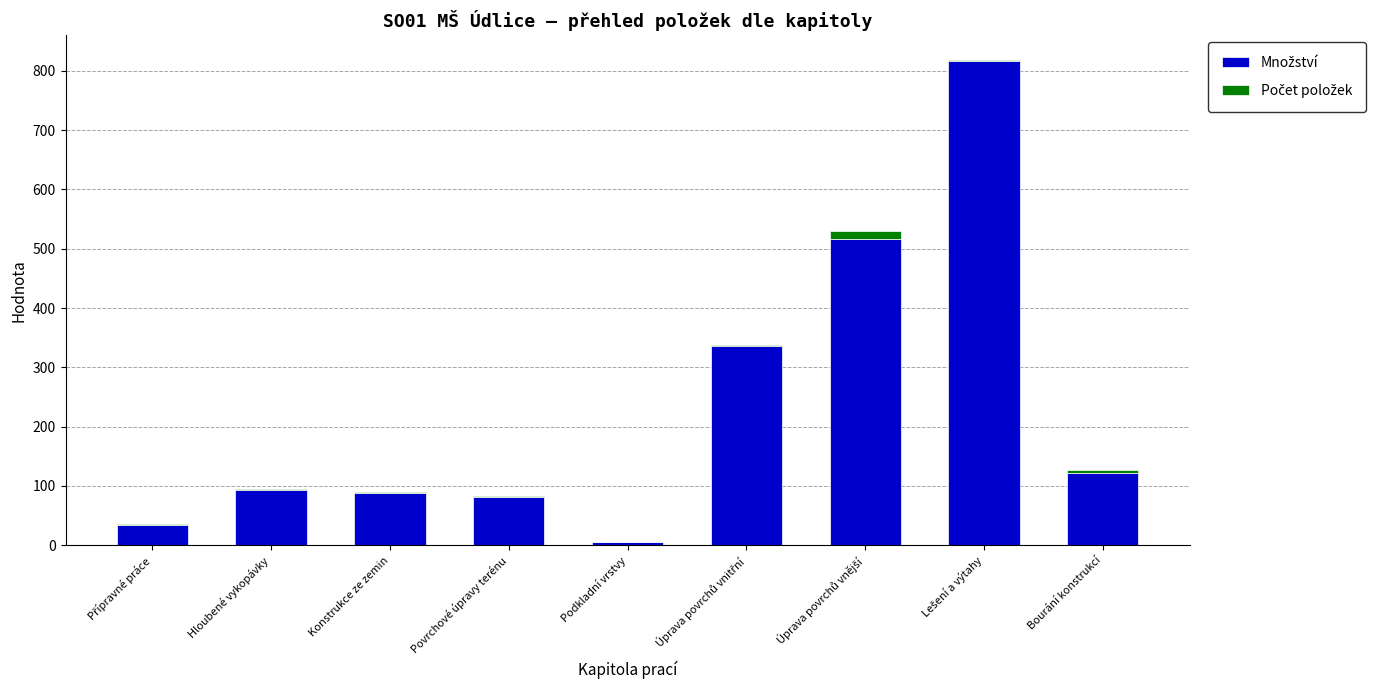

Is it true that Množství equals 5.3 at Podkladní vrstvy?

True